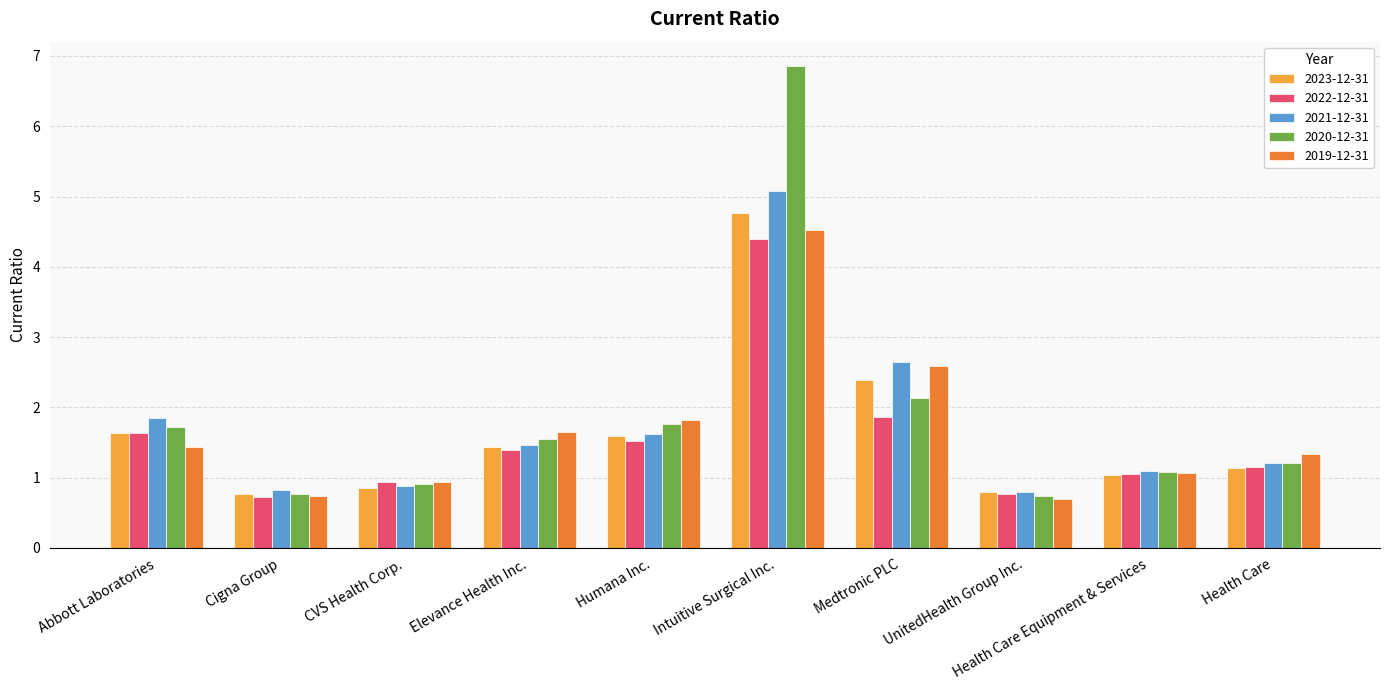

At how many categories does at least one series exceed 2?

2